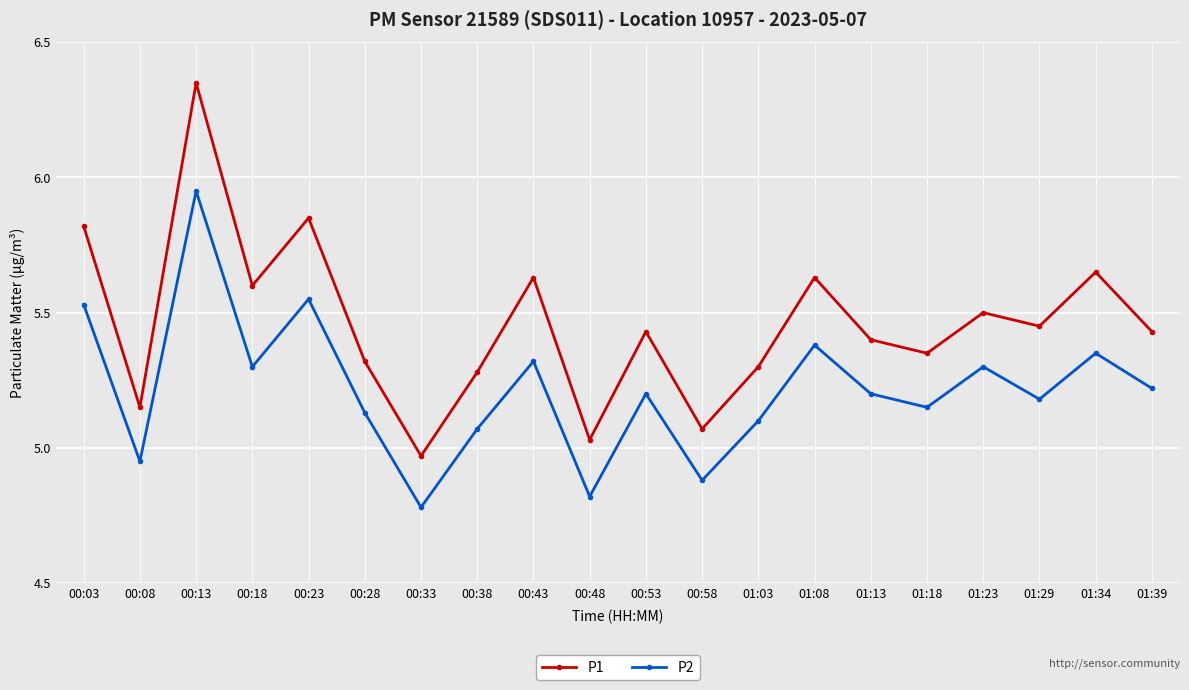

Which series changed the most between 00:33 and 01:03?

P1